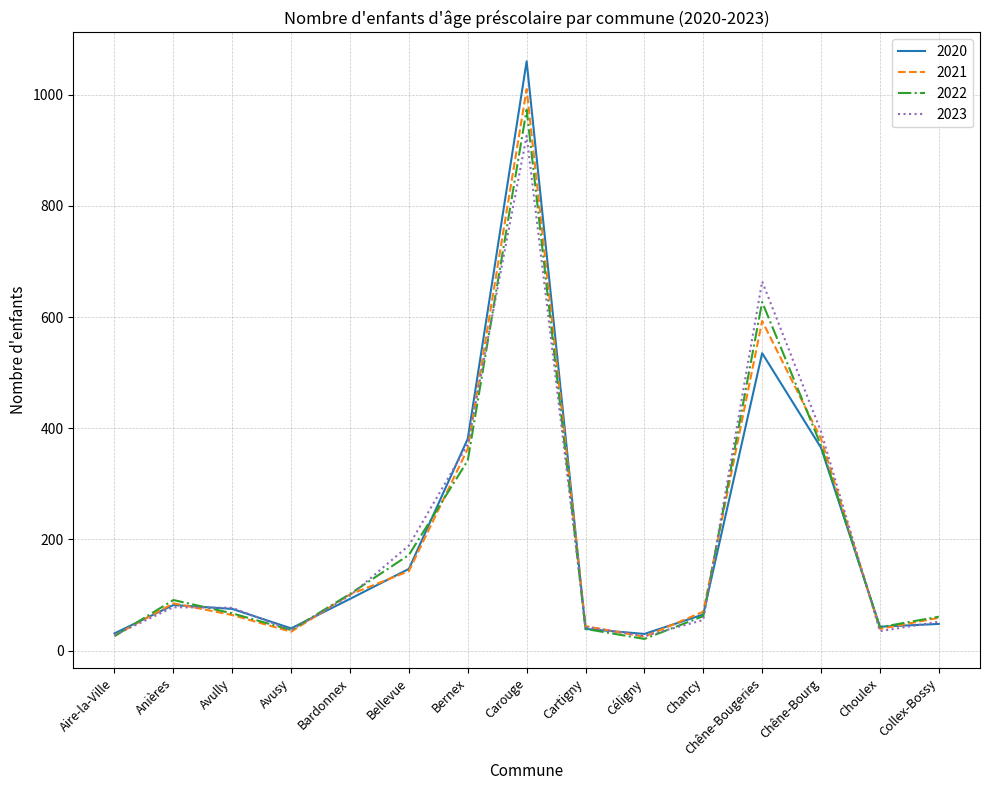

Where is the first local minimum for 2022?

Avusy